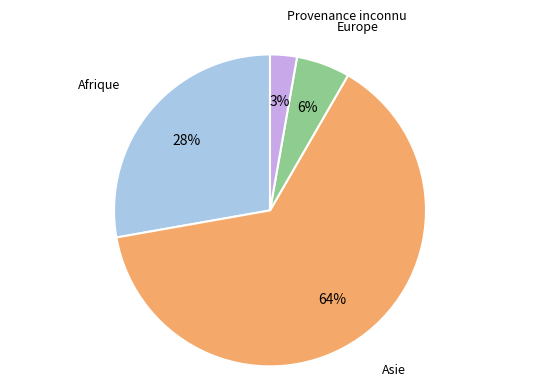

Is it true that Asie is 77% of the pie?

False